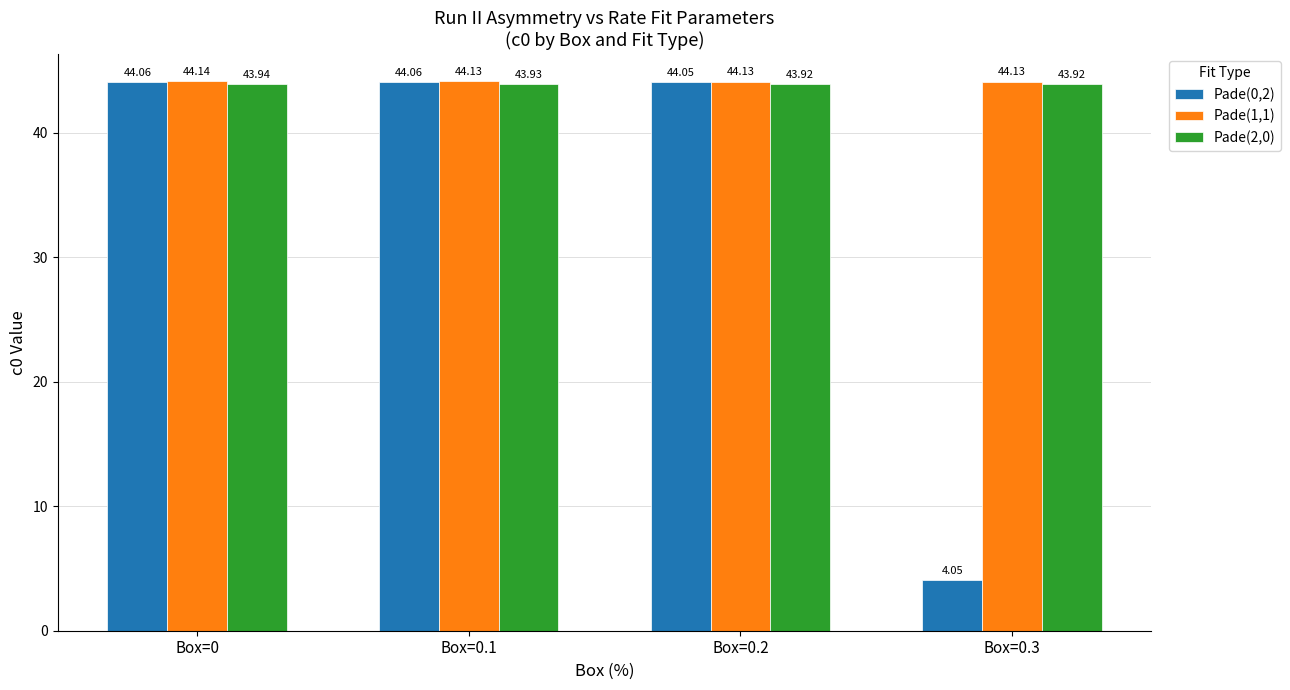

How many data points in Pade(0,2) are above 44?

3